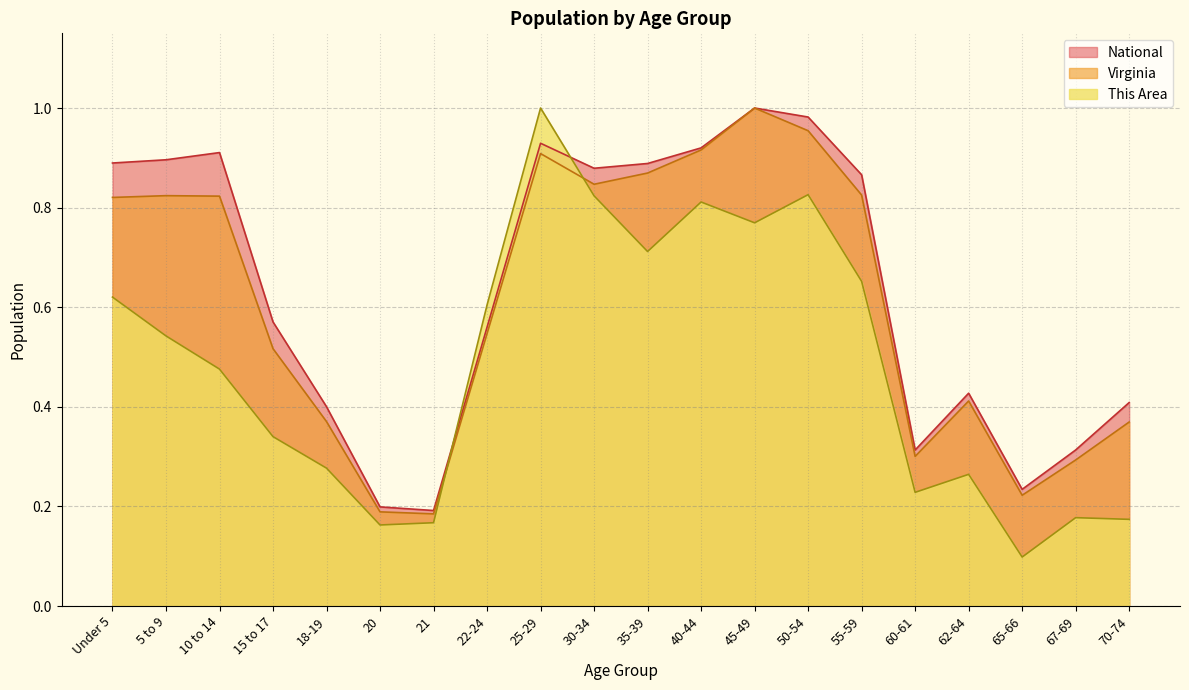

Which series changed the most between 10 to 14 and 30-34?

This Area